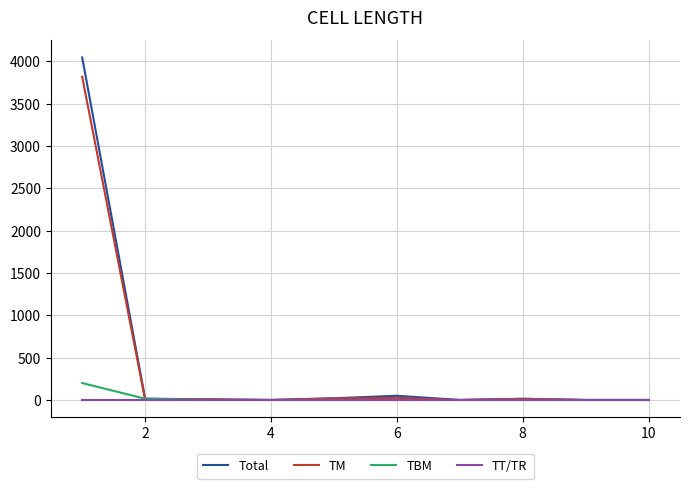

What is the greatest value displayed?

4047.0